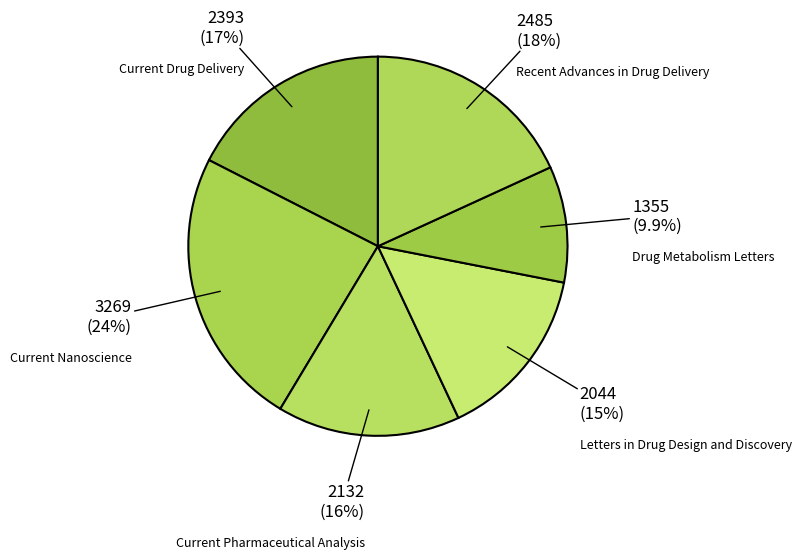

The Drug Metabolism Letters slice represents 10% of the pie. True or false?

True